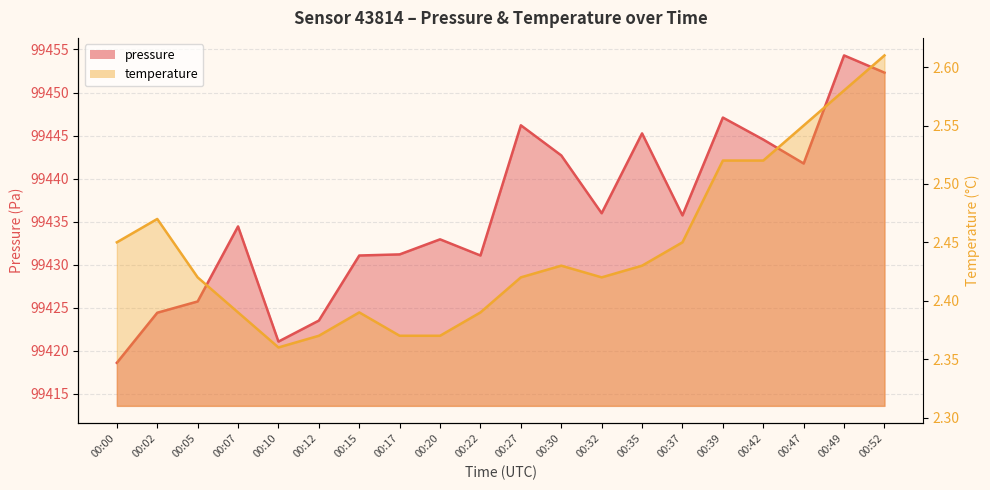

List the labels in order of temperature value, largest first.

00:52, 00:49, 00:47, 00:39, 00:42, 00:02, 00:00, 00:37, 00:30, 00:35, 00:05, 00:27, 00:32, 00:07, 00:15, 00:22, 00:12, 00:17, 00:20, 00:10